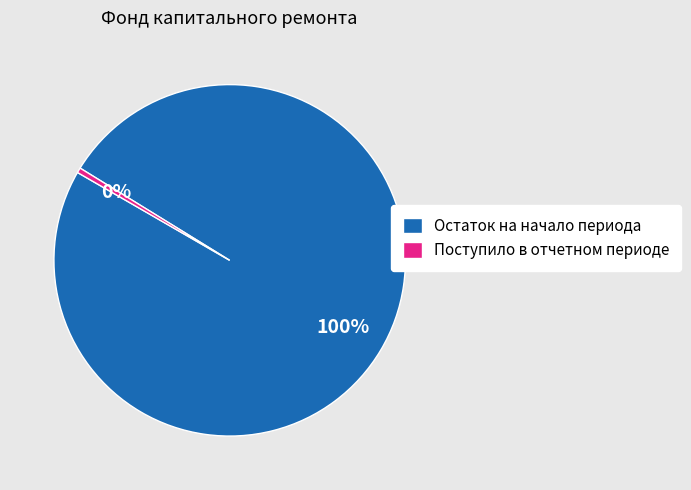

True or false: Остаток на начало периода accounts for 100% of the total.

True